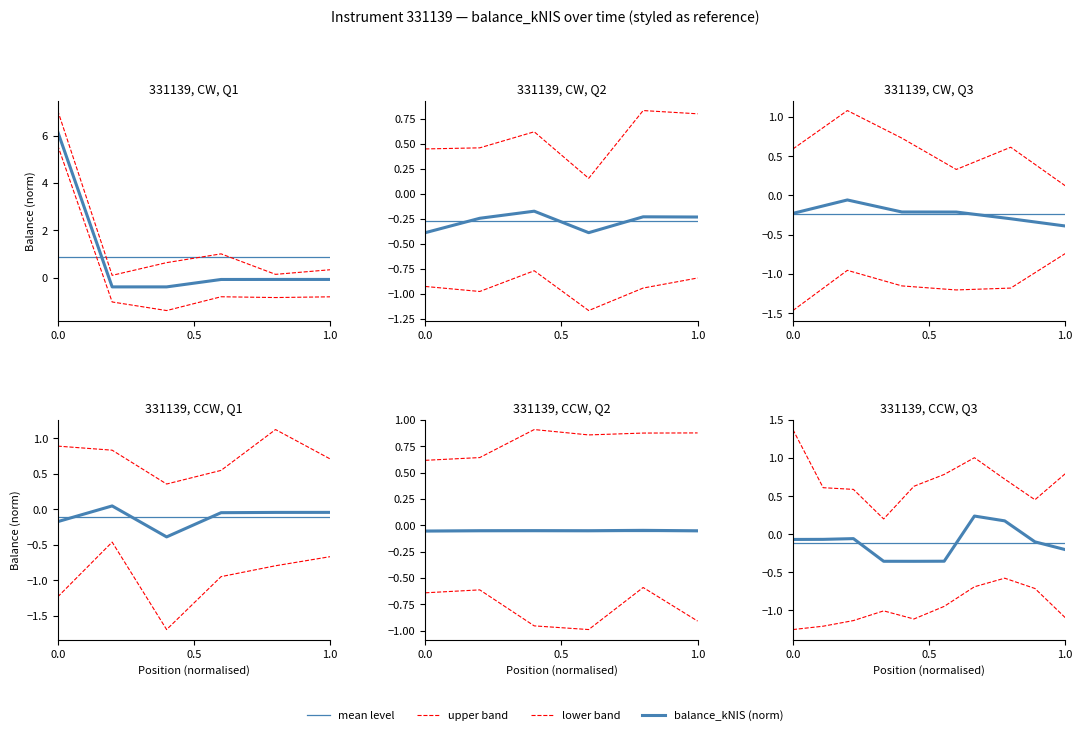

How many interior local peaks does the upper band series have?

1